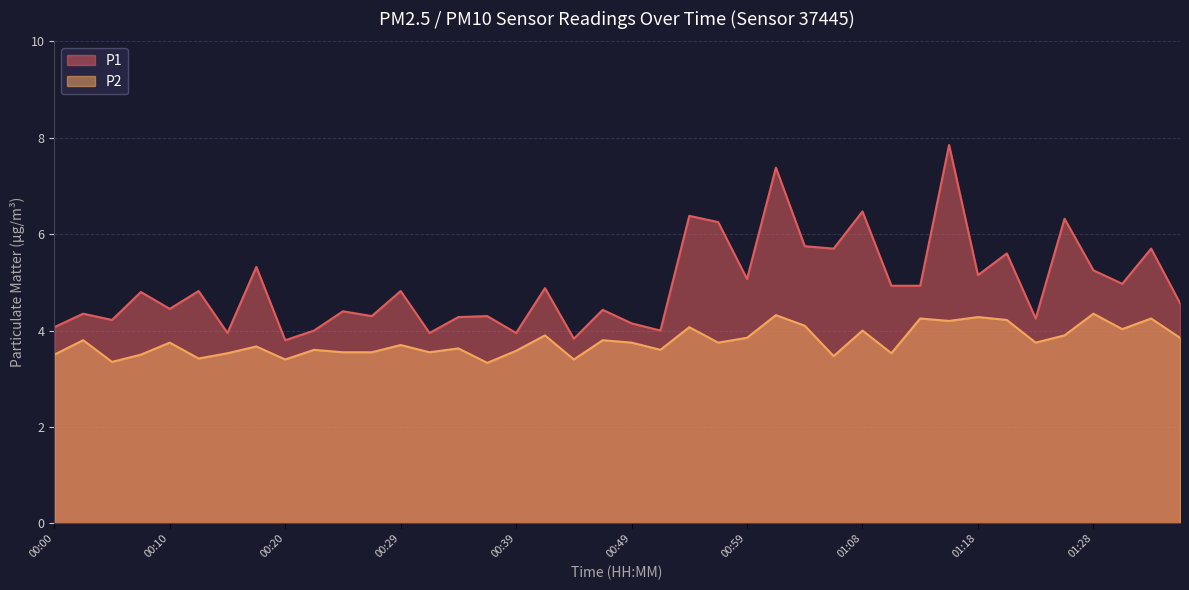

What value does the P1 series have at 00:03?

4.3